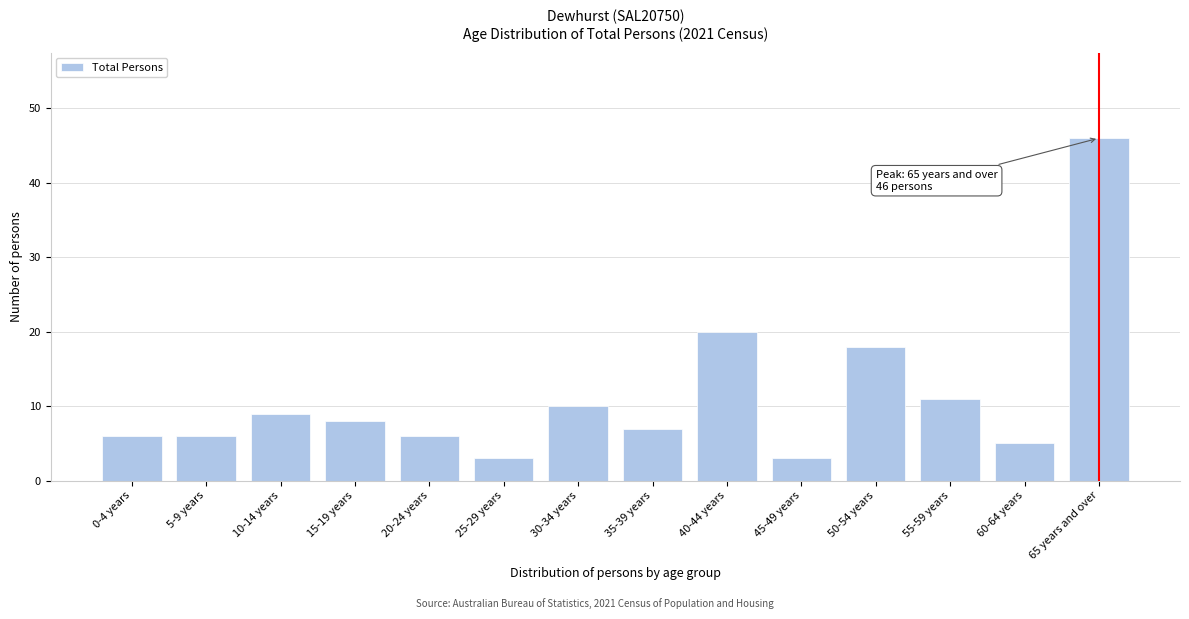

Reading left to right, transcribe all the data shown in this chart.

0-4 years=6	5-9 years=6	10-14 years=9	15-19 years=8	20-24 years=6	25-29 years=3	30-34 years=10	35-39 years=7	40-44 years=20	45-49 years=3	50-54 years=18	55-59 years=11	60-64 years=5	65 years and over=46